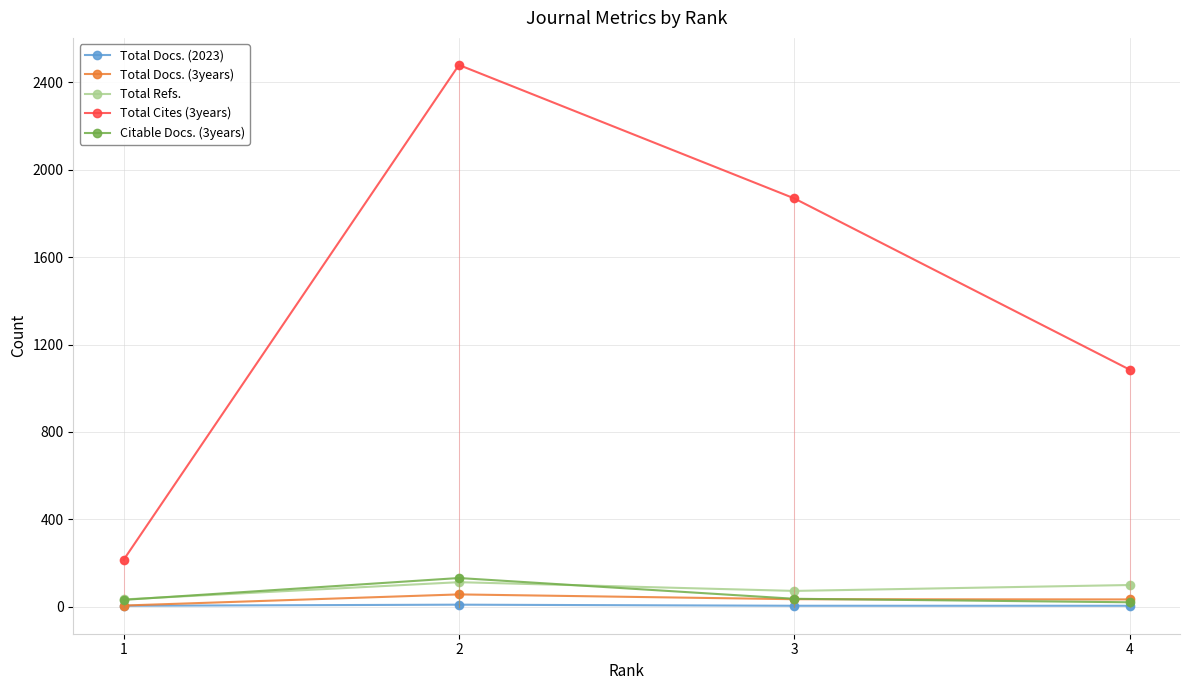

At which category does Total Refs. reach its first local valley?

3